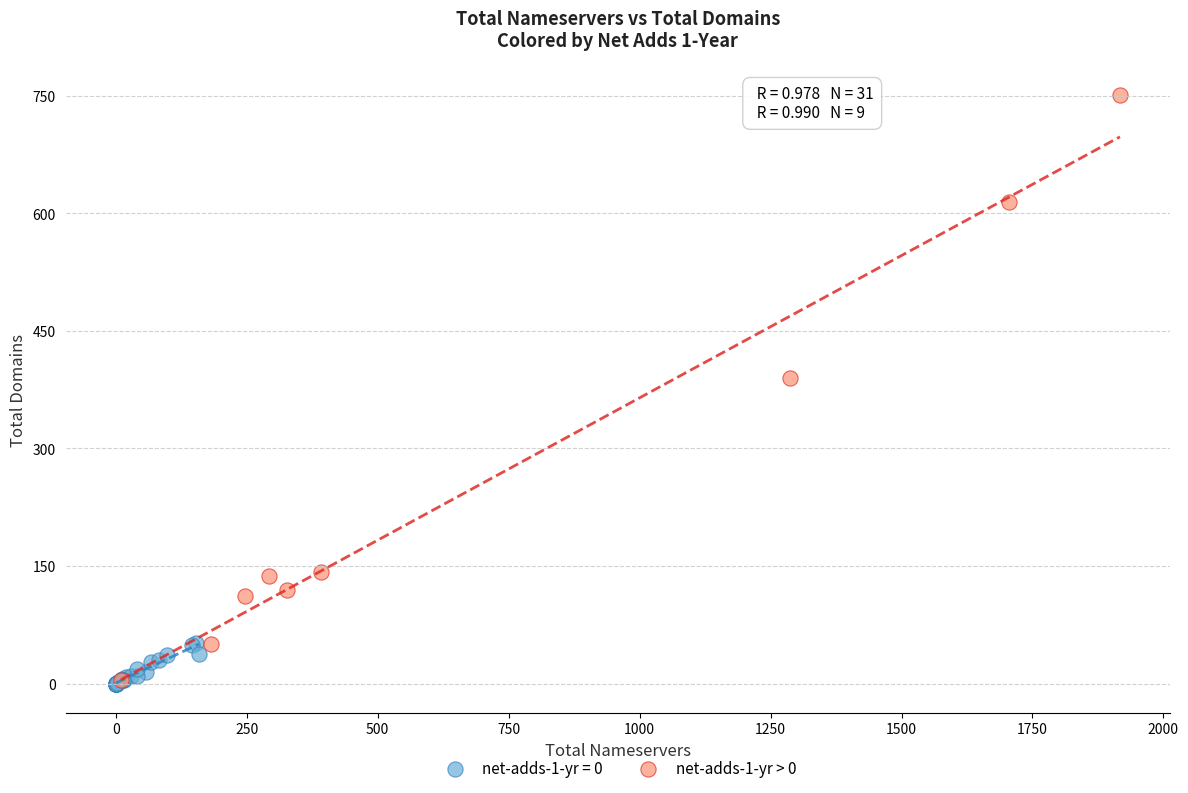

Which series has the widest spread of Y values?

net-adds-1-yr > 0